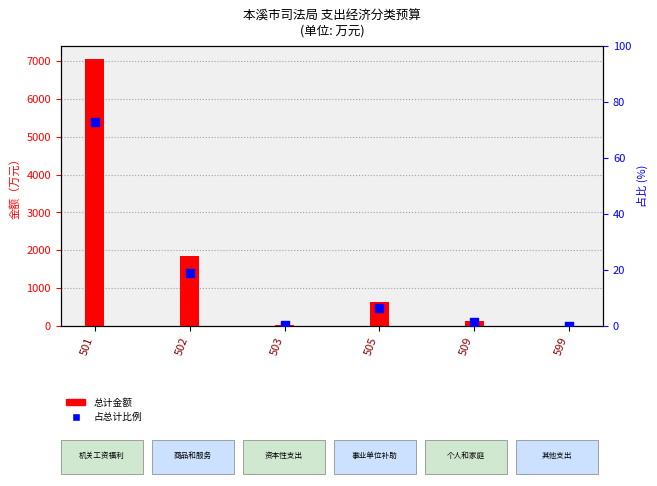

Is the value of 总计 at 501 greater than the value of 占比 (%) at 503?

Yes